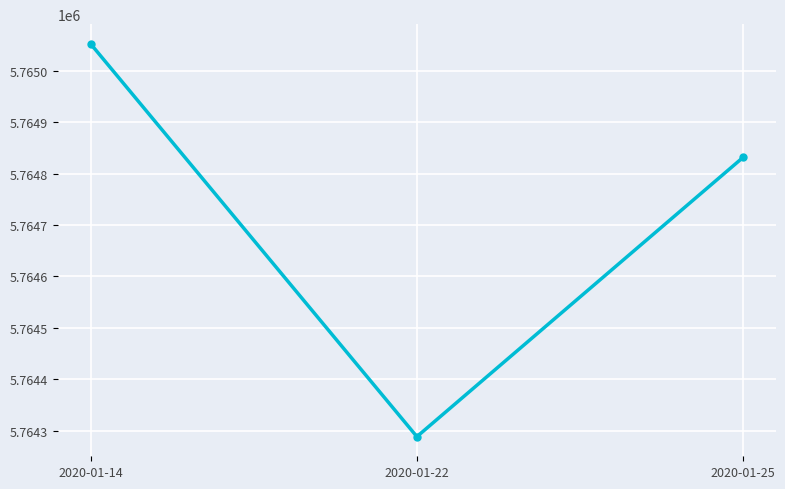

What is the value of the 3rd point from the left?

5764831.5